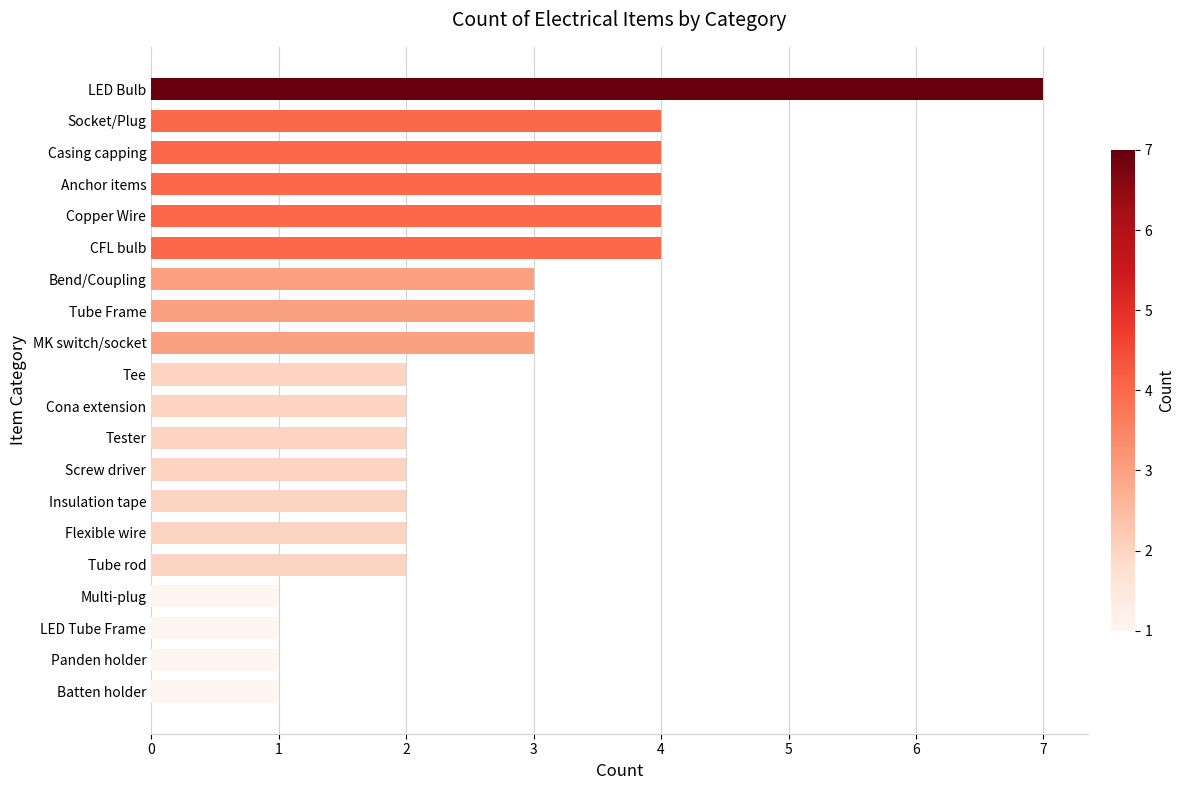

The chart shows a value of 4 at Casing capping. True or false?

True